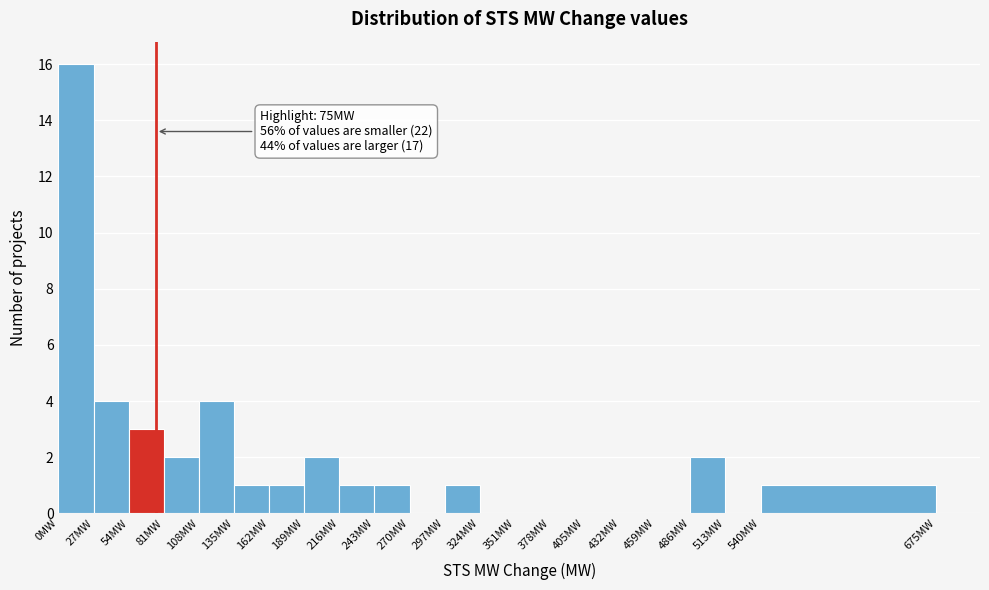

Which range on the x-axis has the tallest bar?

0 to 27